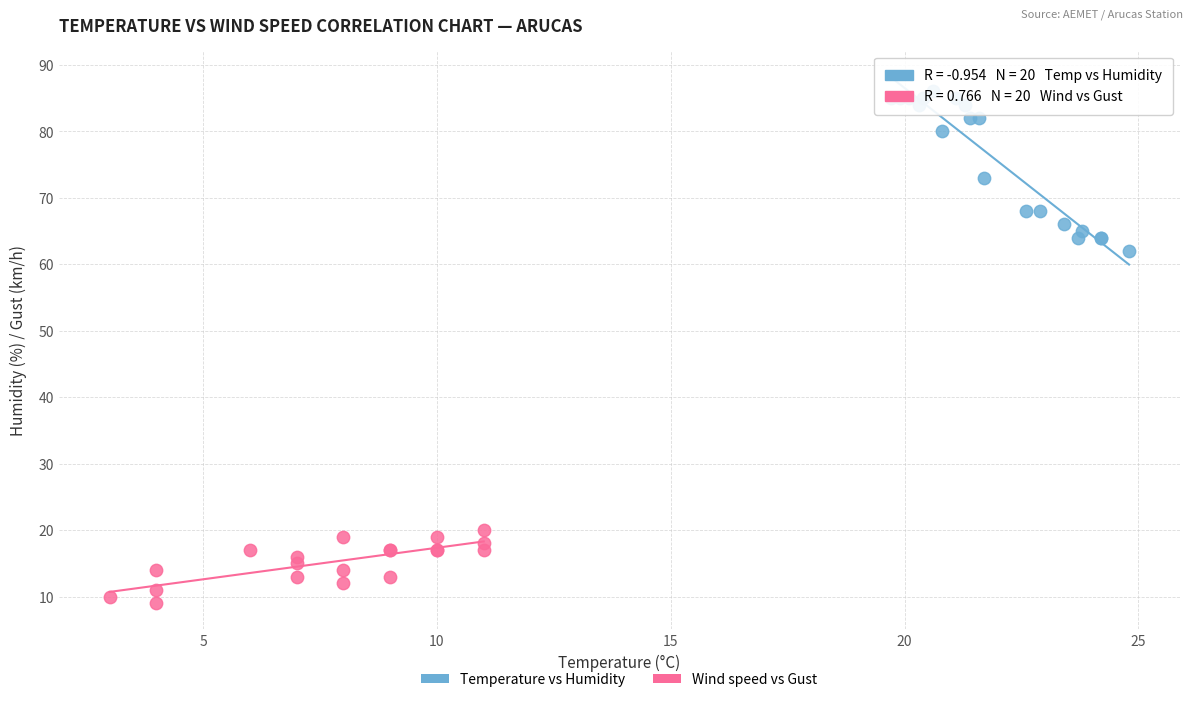

Which series reaches the maximum Y coordinate?

Temperature vs Humidity